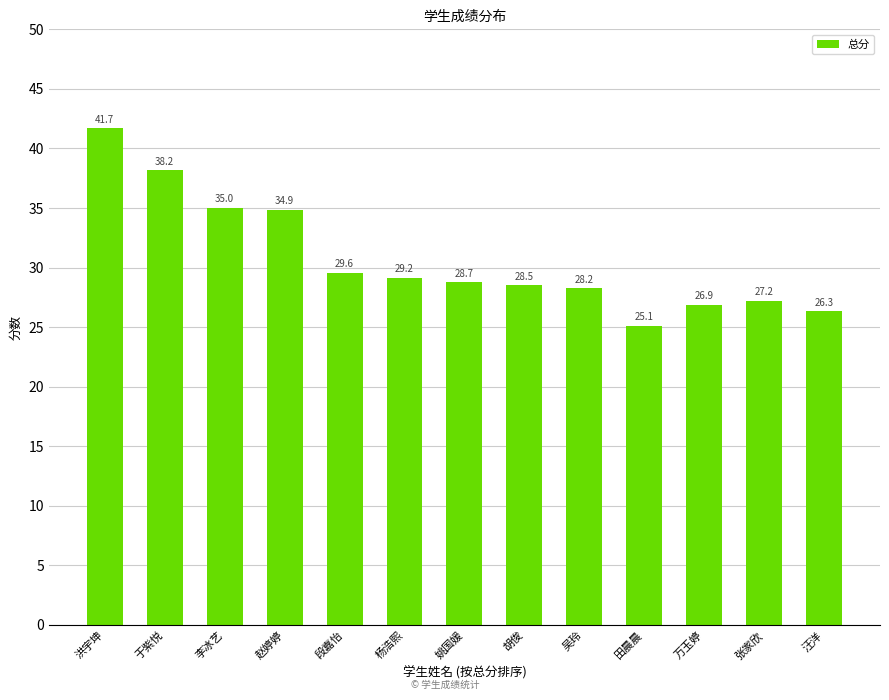

The chart shows a value of 37.3 at 胡俊. True or false?

False